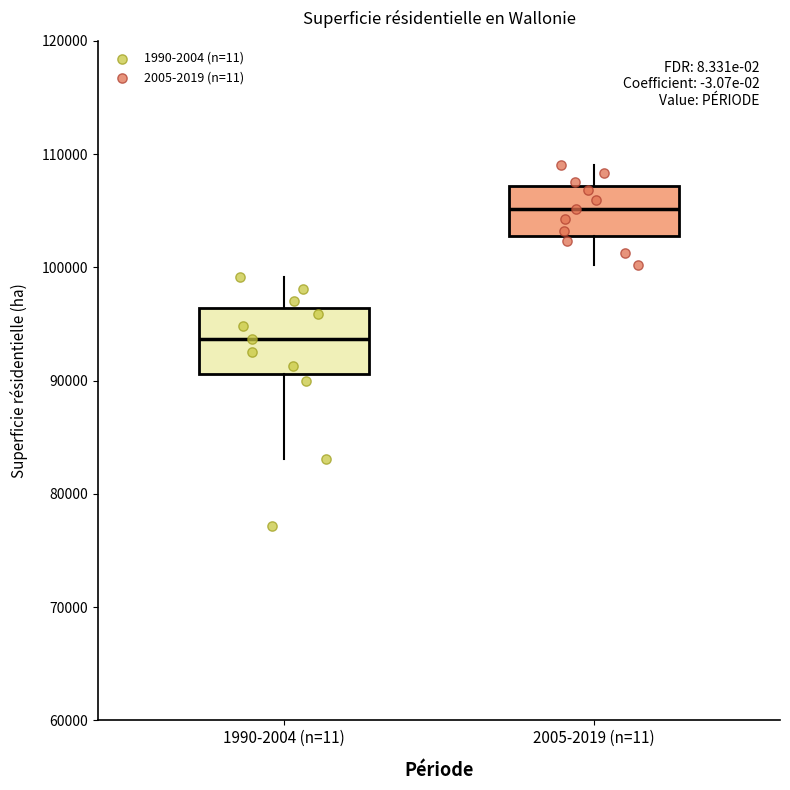

Reading left to right, read every box against the y-axis: the position of its median line, the range the box covers, and the ends of its whiskers. The values are not printed on the chart, so give them approximately, as read against the axis.

1990-2004 (n=11): median 94000, box 91000 to 96000, whiskers 83000 to 99000
2005-2019 (n=11): median 105000, box 103000 to 107000, whiskers 100000 to 109000